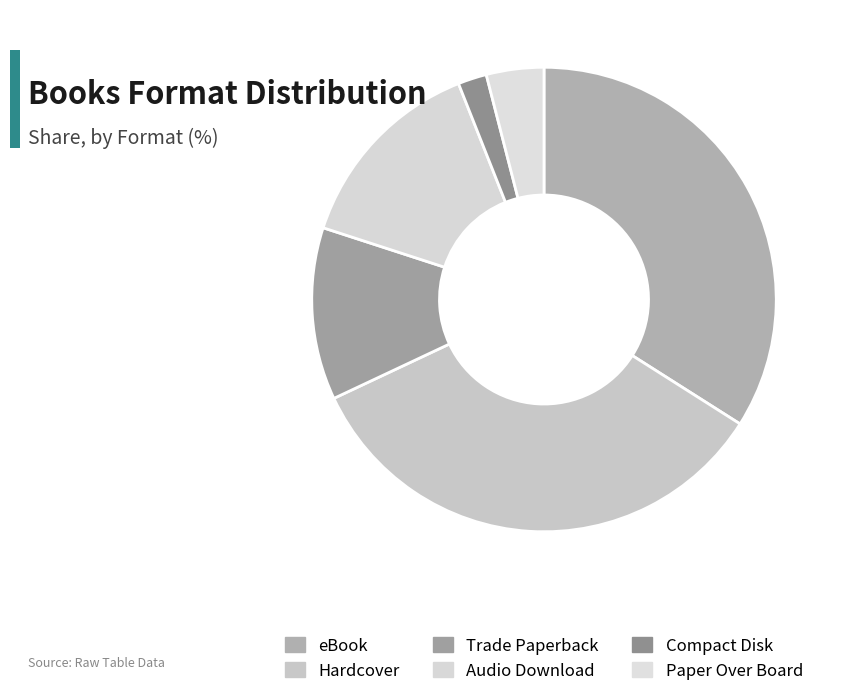

Is it true that Hardcover is 34% of the pie?

True